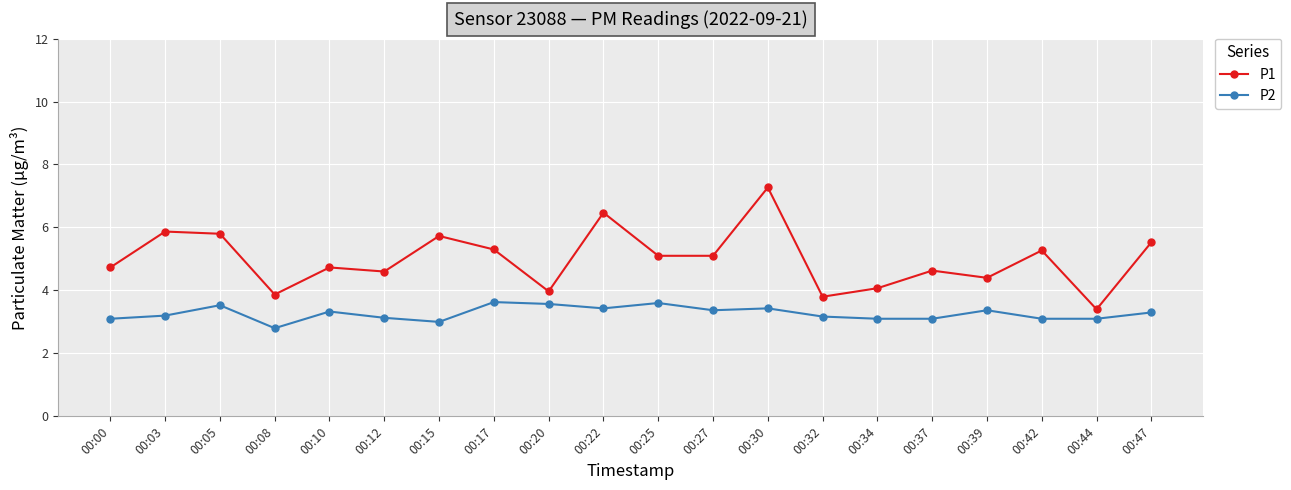

Which label corresponds to the largest value in the chart?

00:30